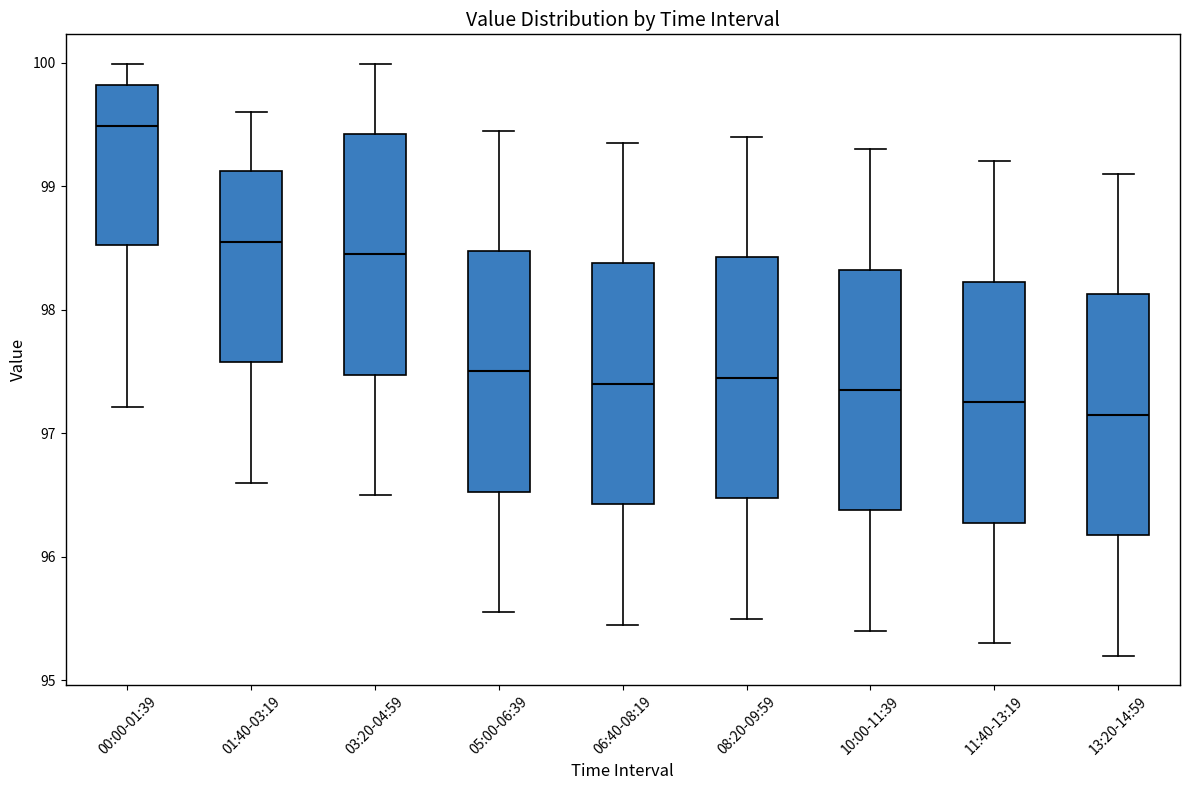

Reading left to right, read every box against the y-axis: the position of its median line, the range the box covers, and the ends of its whiskers. The values are not printed on the chart, so give them approximately, as read against the axis.

00:00-01:39: median 99.5, box 98.5 to 99.8, whiskers 97.2 to 100.0
01:40-03:19: median 98.6, box 97.6 to 99.1, whiskers 96.6 to 99.6
03:20-04:59: median 98.5, box 97.5 to 99.4, whiskers 96.5 to 100.0
05:00-06:39: median 97.5, box 96.5 to 98.5, whiskers 95.6 to 99.5
06:40-08:19: median 97.4, box 96.4 to 98.4, whiskers 95.5 to 99.4
08:20-09:59: median 97.5, box 96.5 to 98.4, whiskers 95.5 to 99.4
10:00-11:39: median 97.4, box 96.4 to 98.3, whiskers 95.4 to 99.3
11:40-13:19: median 97.3, box 96.3 to 98.2, whiskers 95.3 to 99.2
13:20-14:59: median 97.2, box 96.2 to 98.1, whiskers 95.2 to 99.1